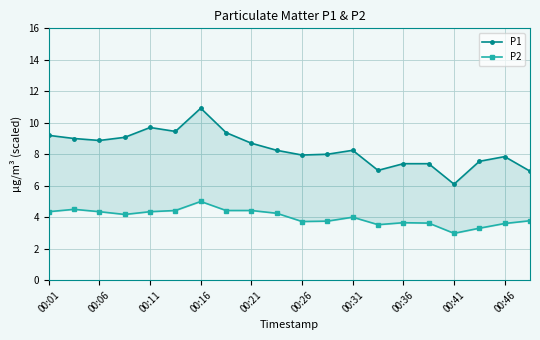

What is the minimum value shown in the chart?

3.0